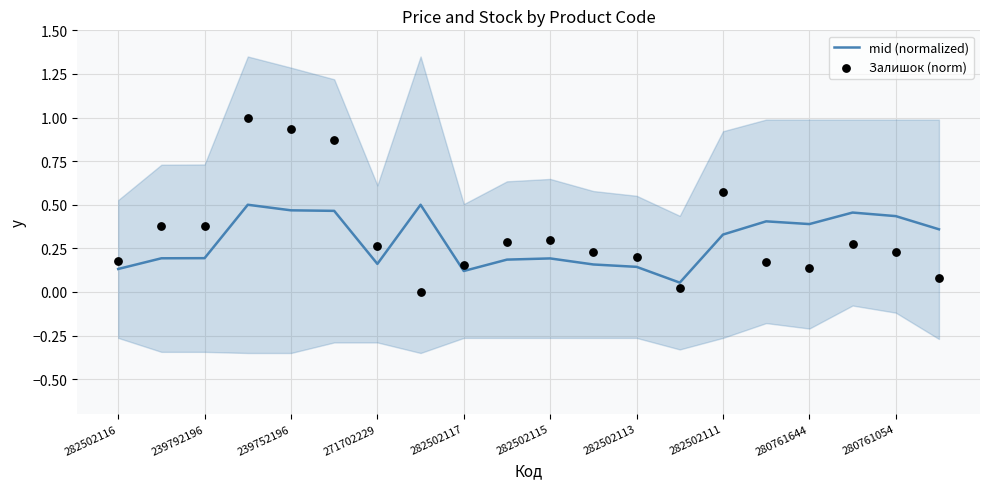

What are all the series names shown in the legend?

mid (normalized), Залишок (norm)